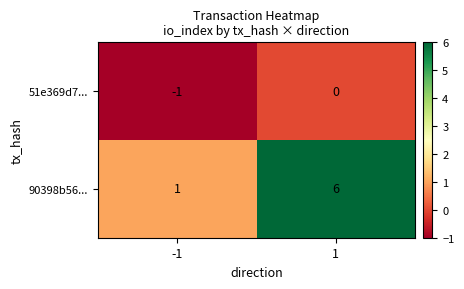

What is the greatest value displayed?

6